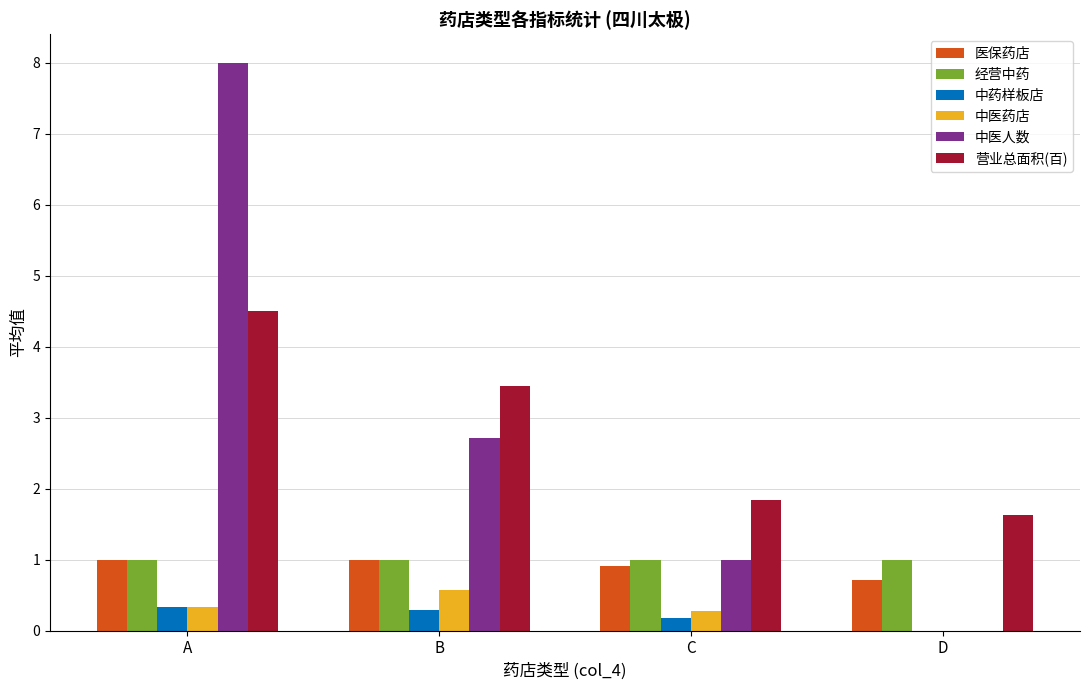

True or false: 营业总面积(百) has a value of 7.4 at A.

False